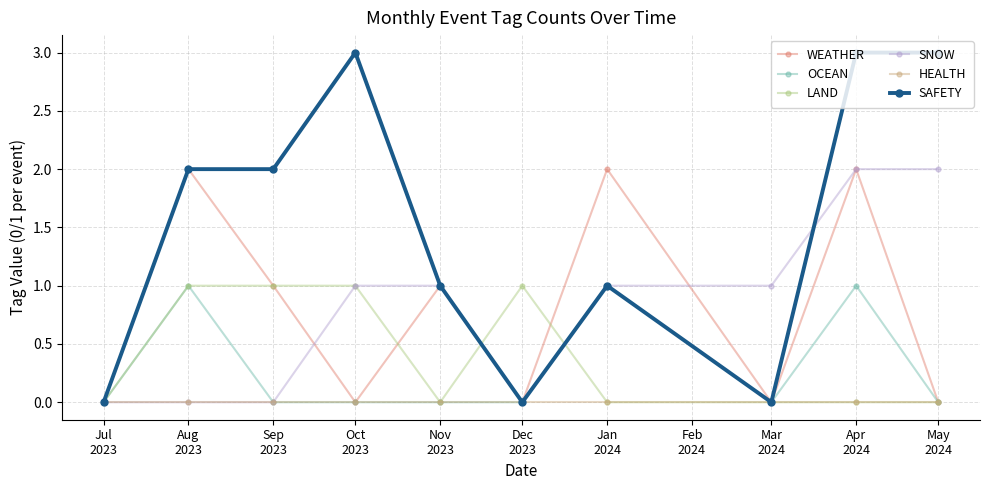

Is it true that LAND equals 0 at Jul
2023?

True